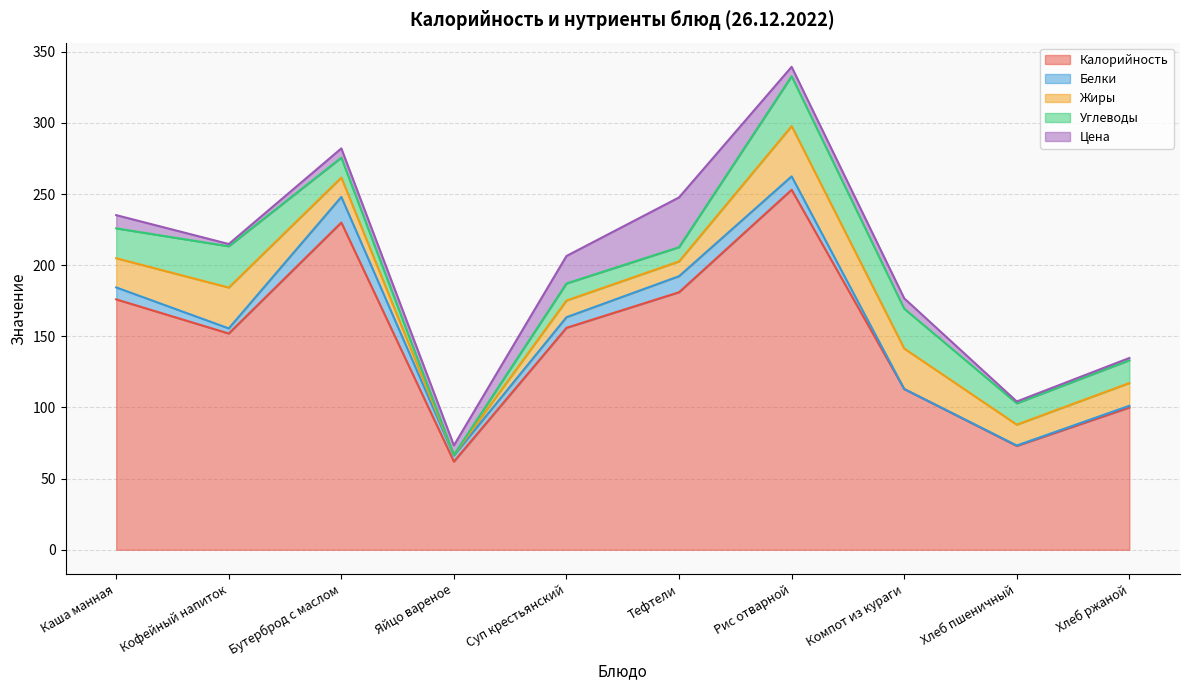

What is the lowest value of the Калорийность series?

62.0